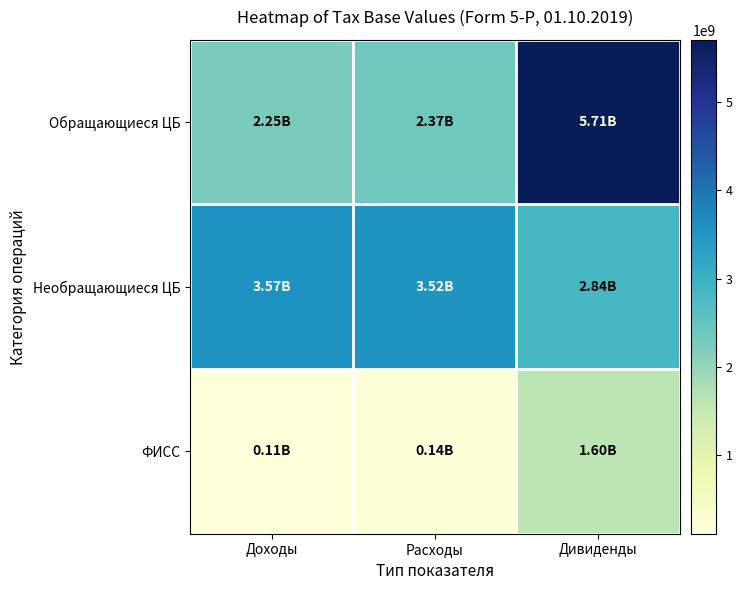

What is the total value across all series at Дивиденды?

10146262062